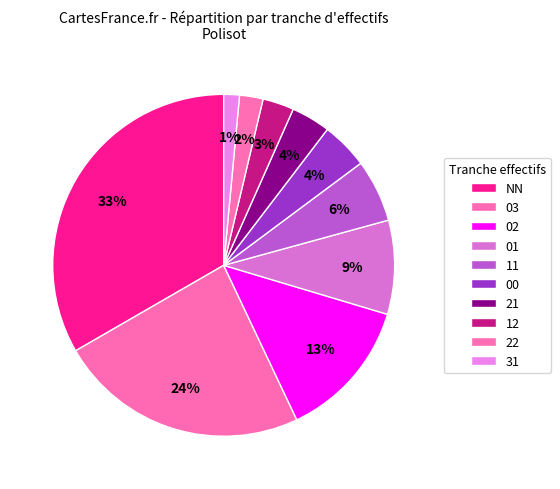

How many segments does this pie chart have?

10